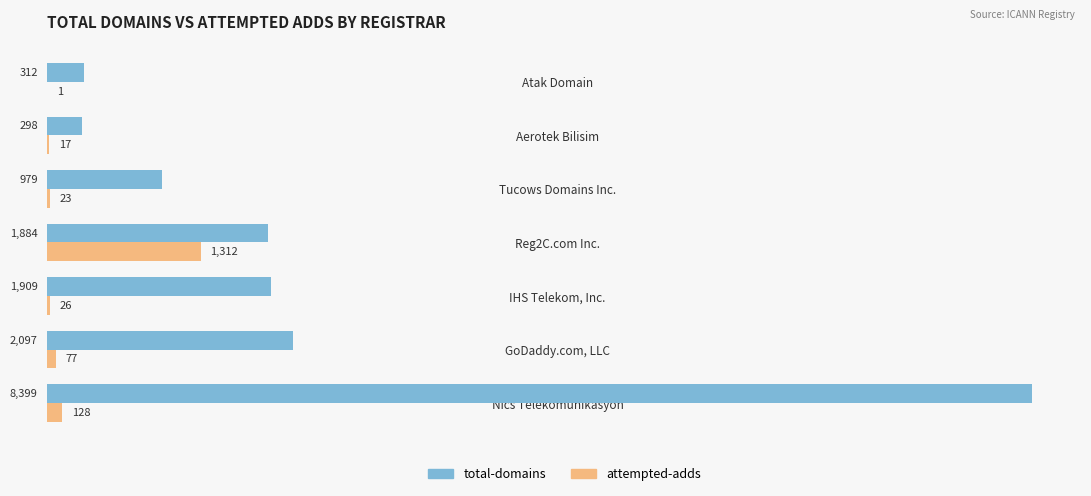

At which category is the sum across all series the highest?

Nics Telekomünikasyon